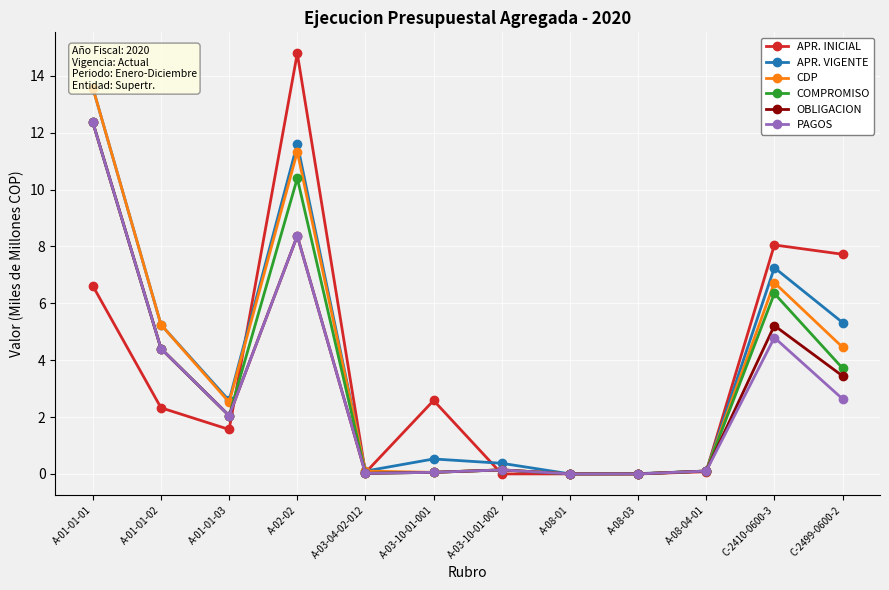

True or false: COMPROMISO has a value of 0.1 at A-03-10-01-002.

True